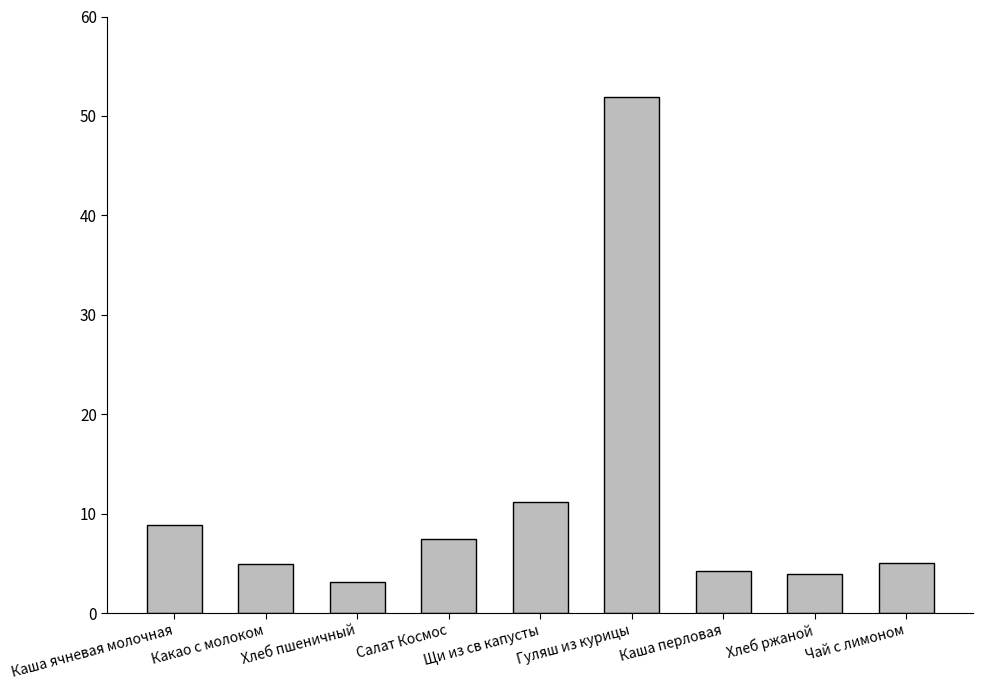

What is the difference between the values at Чай с лимоном and Каша ячневая молочная?

3.8